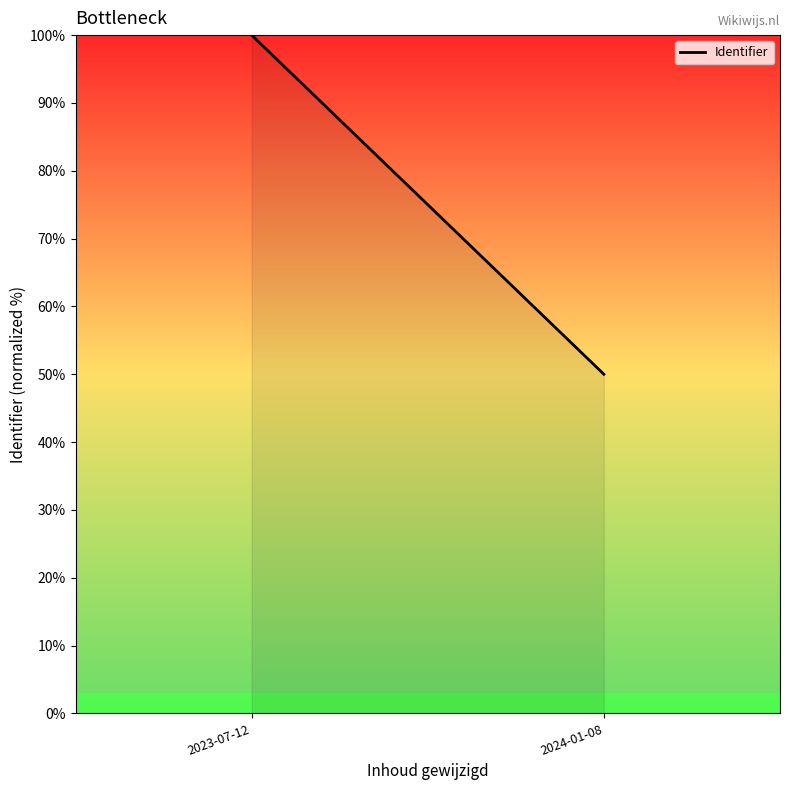

Reading left to right, transcribe all the data shown in this chart.

2023-07-12=100.0	2024-01-08=50.0